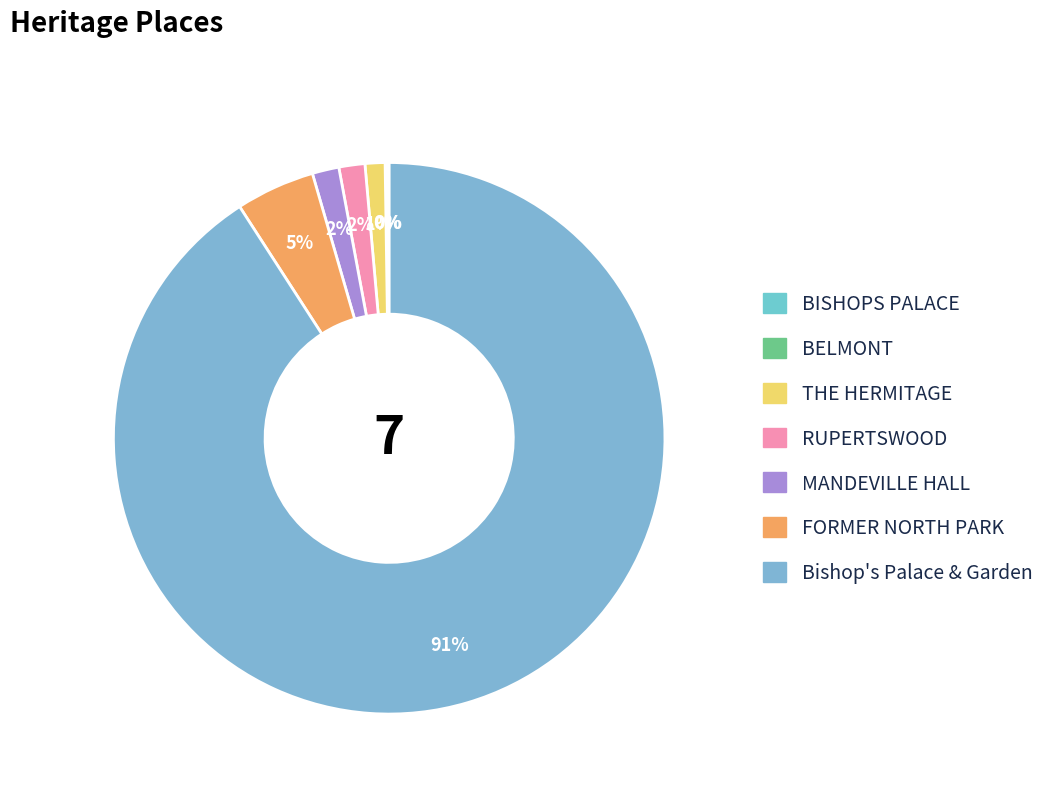

Which category has the biggest portion of the pie?

Bishop's Palace & Garden